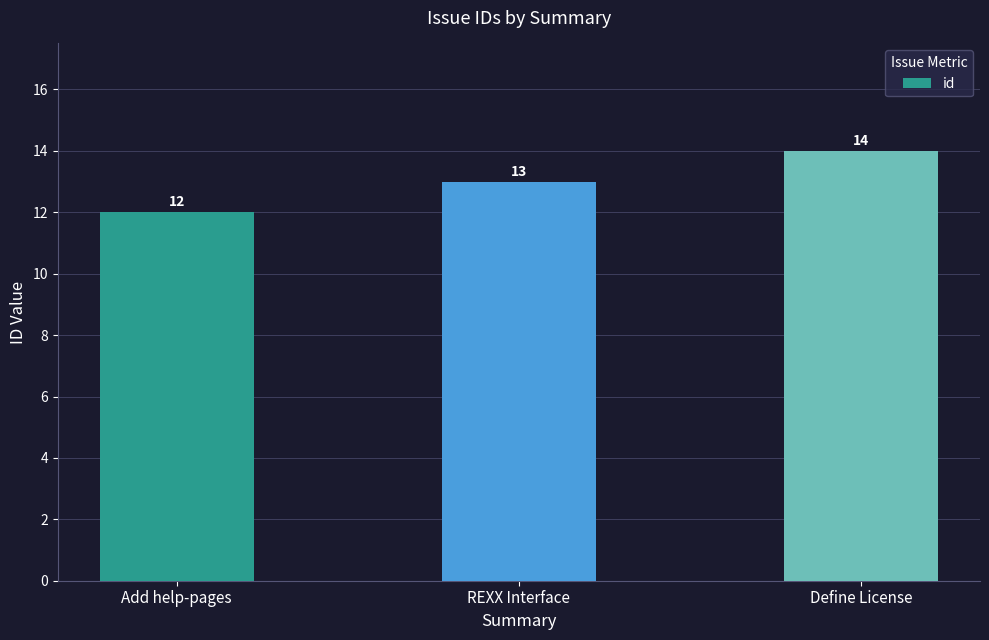

Are the bars horizontal?

No